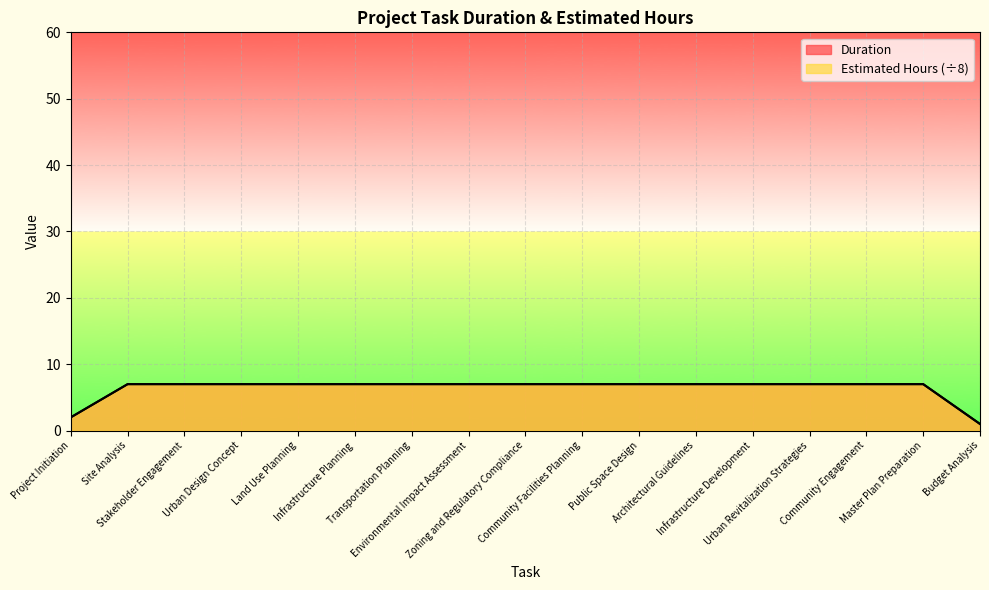

Reading left to right, transcribe all the data shown in this chart.

Duration: 2	7	7	7	7	7	7	7	7	7	7	7	7	7	7	7	1
Estimated Hours: 2	7	7	7	7	7	7	7	7	7	7	7	7	7	7	7	1